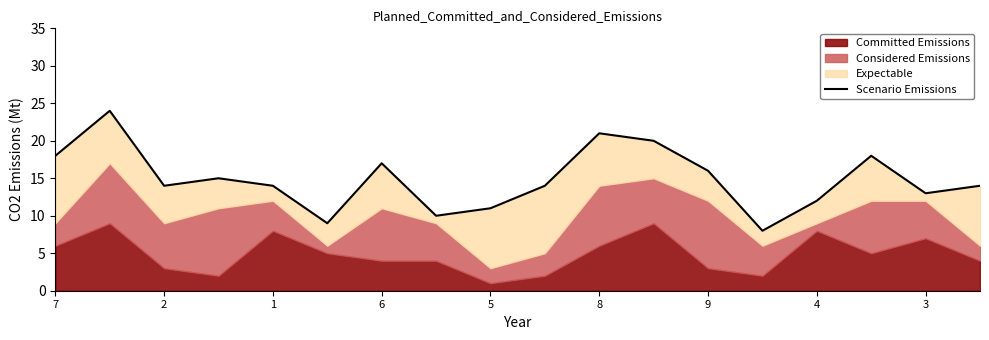

What is the change in value from 13 to 14?

+4